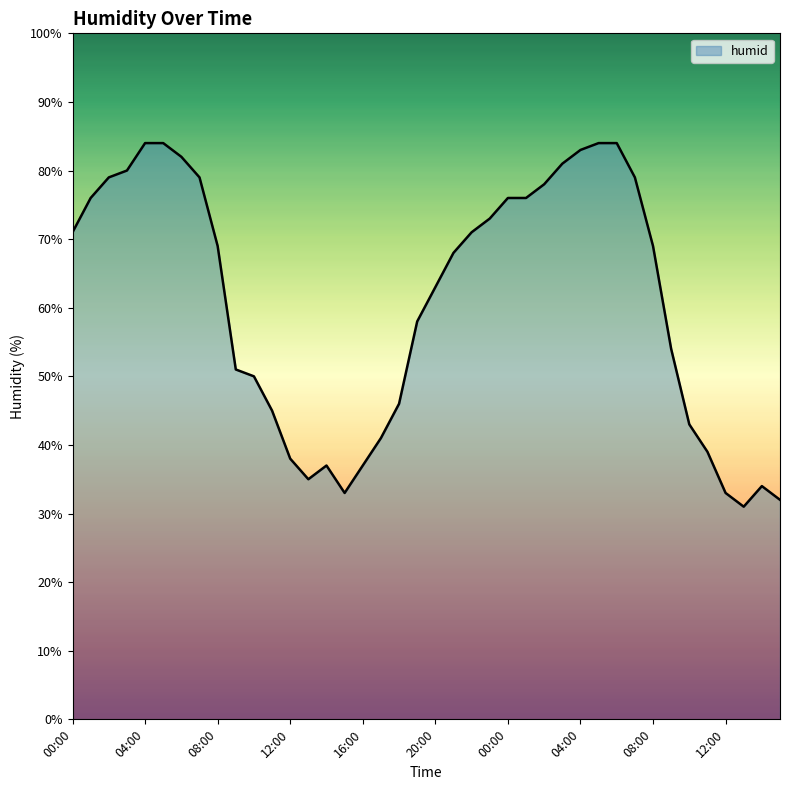

What is the minimum value shown in the chart?

31